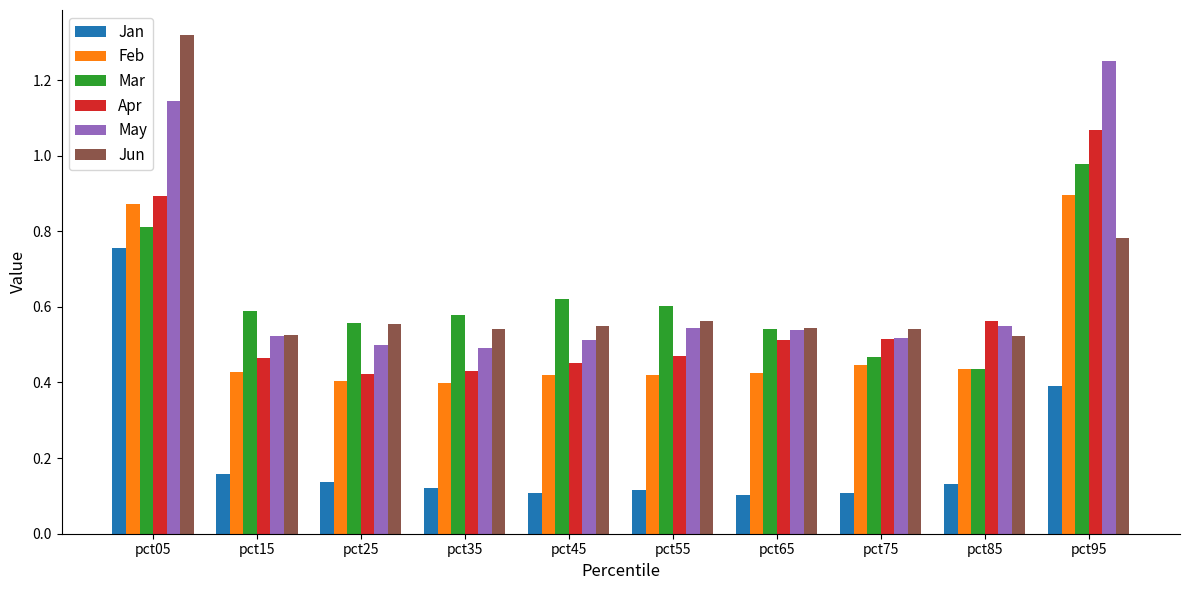

The May series shows 0.5 at pct35. True or false?

True